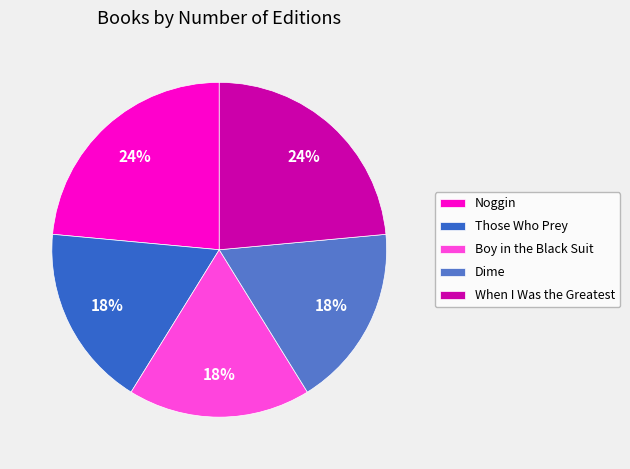

To the nearest percent, what is the combined percentage of Noggin and Those Who Prey?

41%